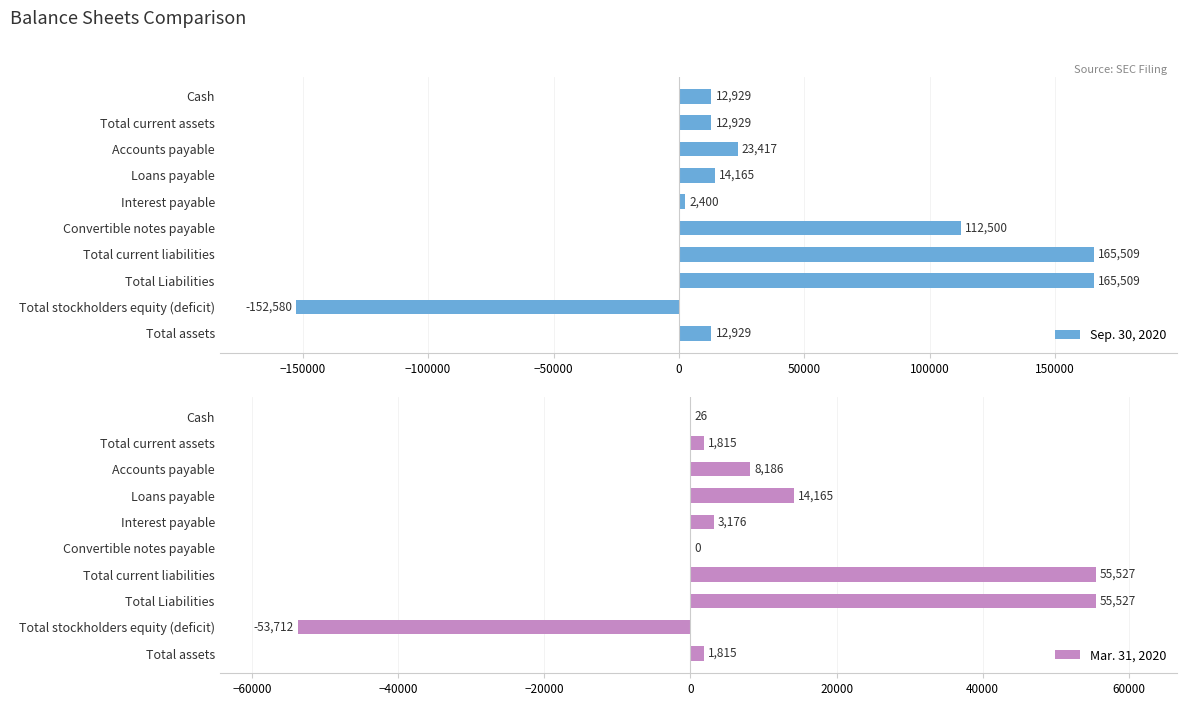

How many categories are shown in the chart?

10